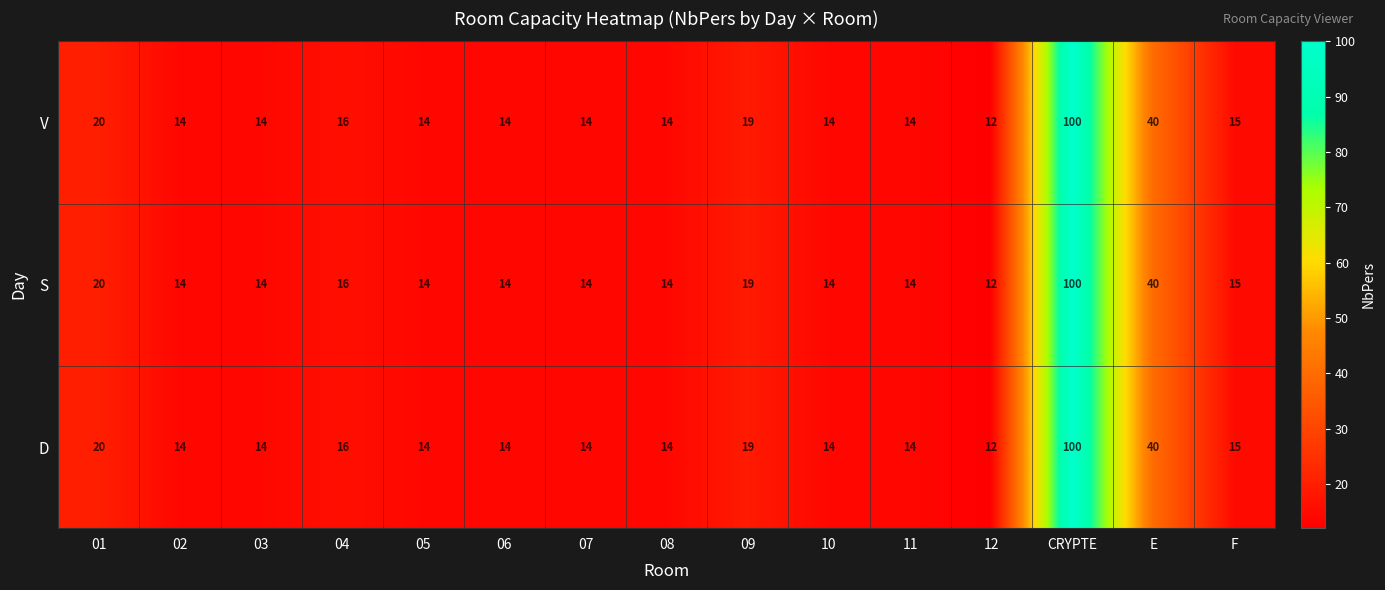

What is the sum of all V values?

334